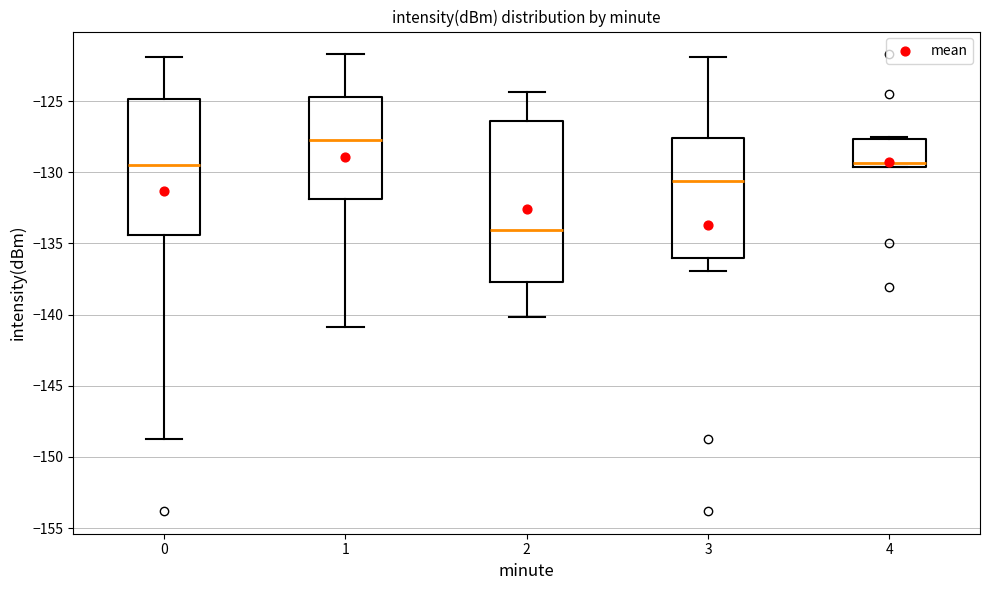

Where does the upper whisker of the box at x = 2 end on the y-axis? The values are not printed on the chart, so give them approximately, as read against the axis.

-124.5